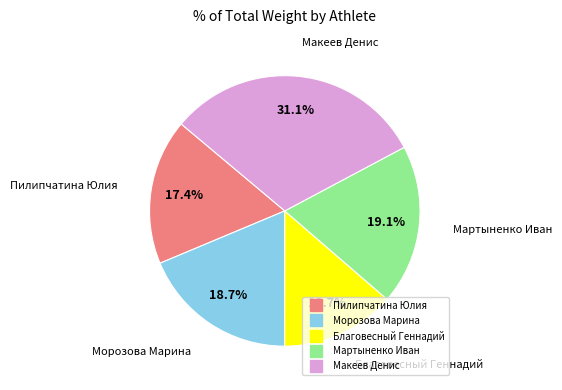

Approximately how many times larger is the value at Благовесный Геннадий compared to Мартыненко Иван?

0.7